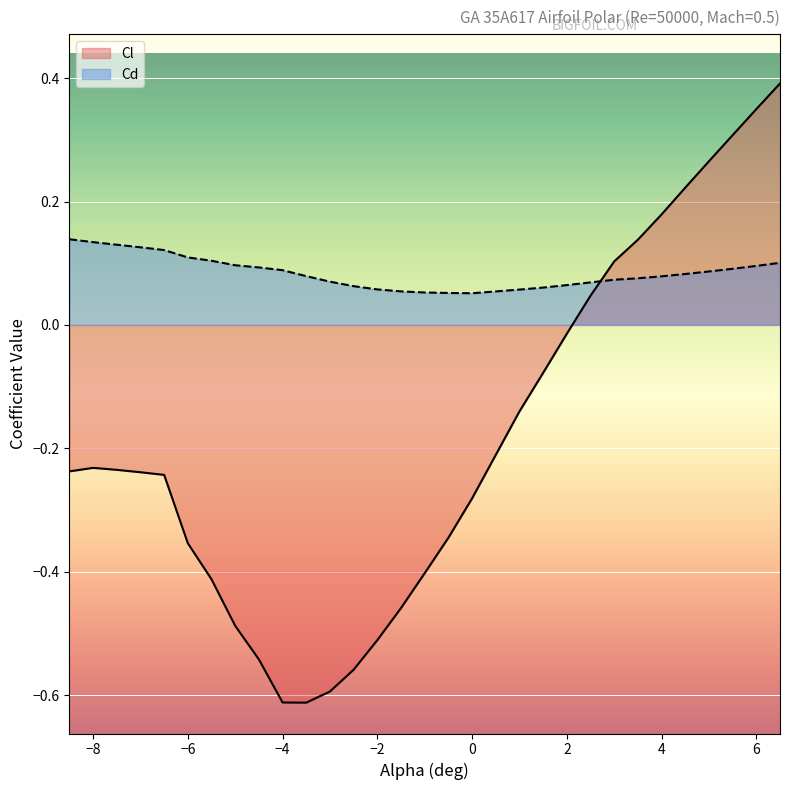

Which series has the largest range (max minus min)?

Cl